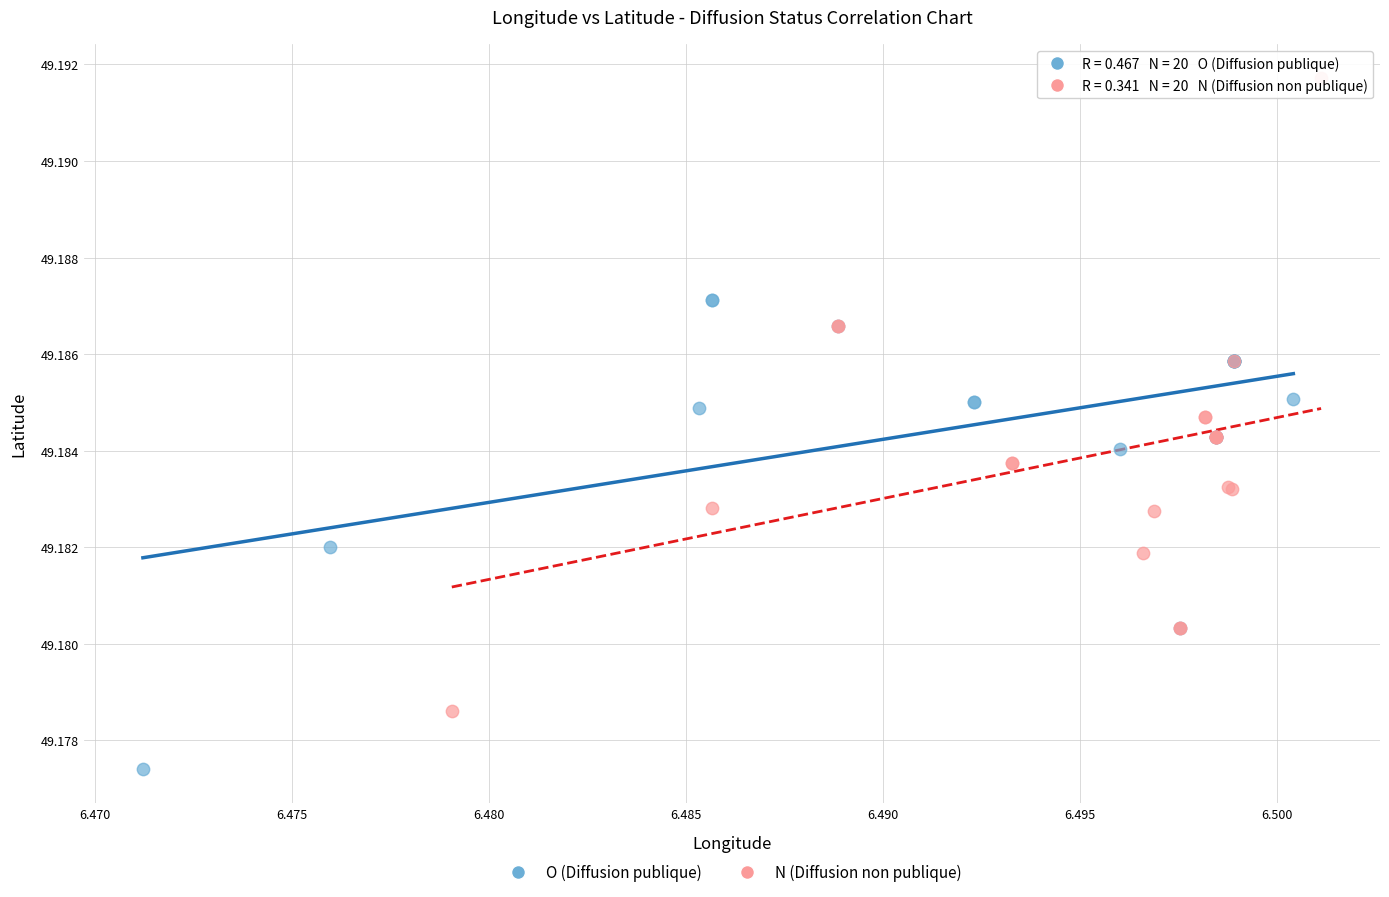

What are all the series names shown in the legend?

O (Diffusion publique), N (Diffusion non publique)